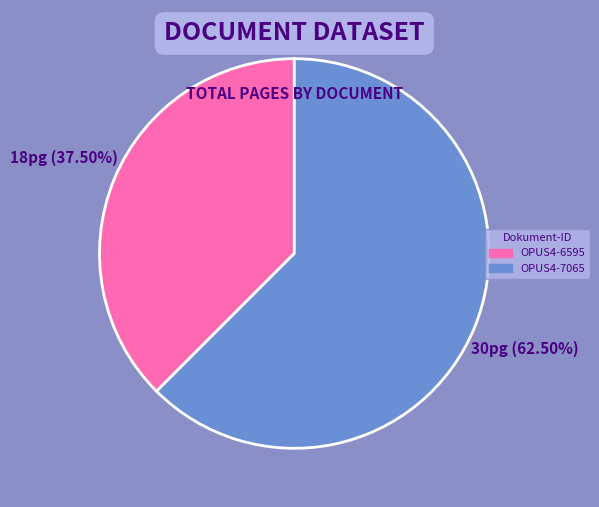

Rank the categories by value from highest to lowest.

OPUS4-7065, OPUS4-6595